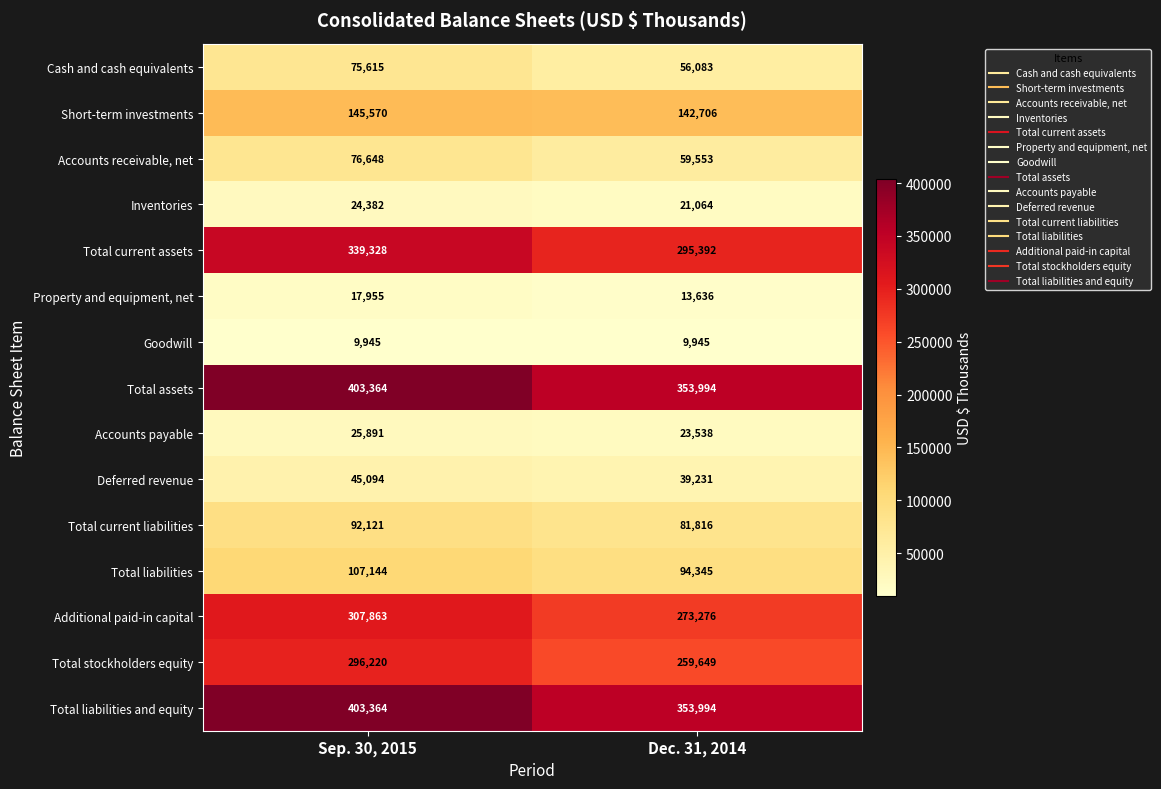

The value of Accounts payable at Dec. 31, 2014 is 32882. True or false?

False